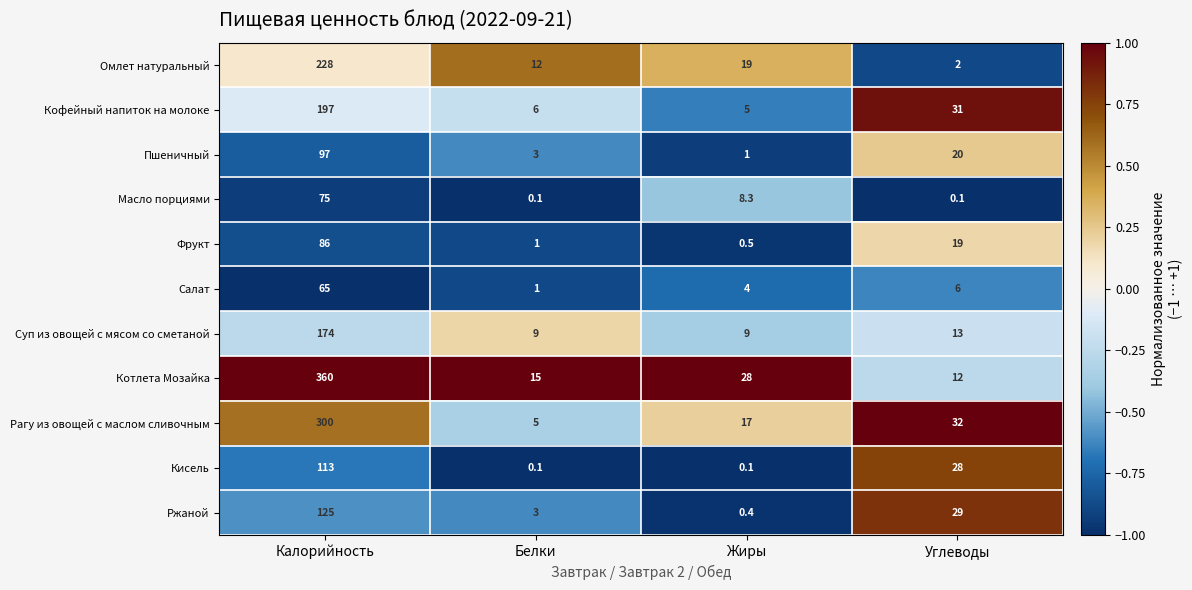

Between Белки and Углеводы, which series saw the biggest shift?

Кисель